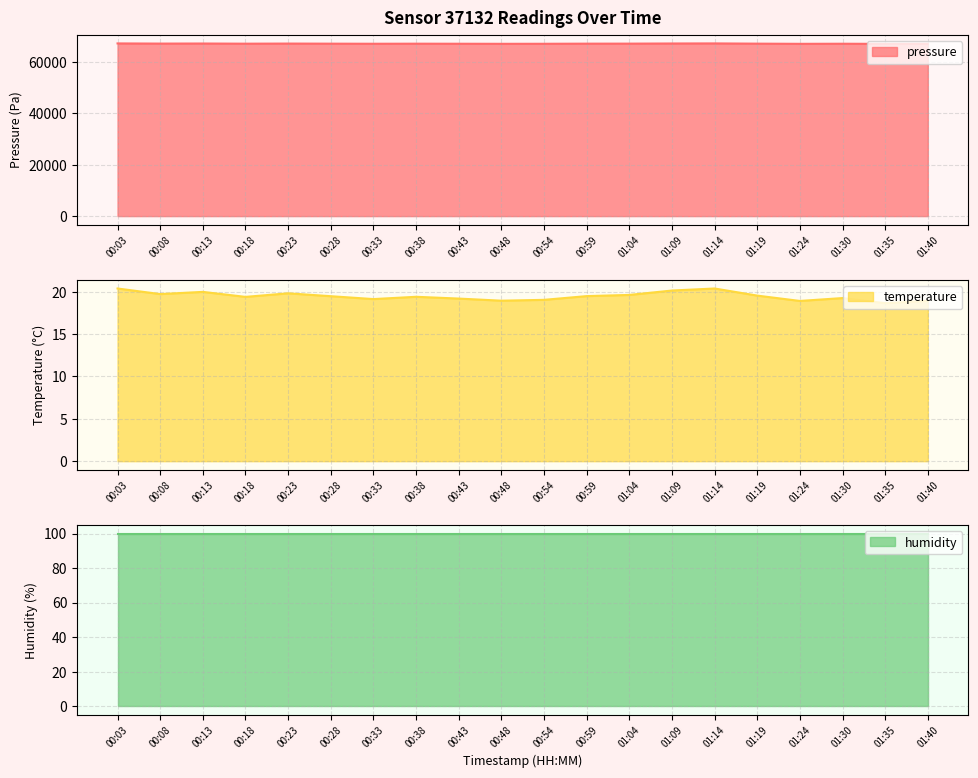

What is the minimum value for pressure?

67142.4